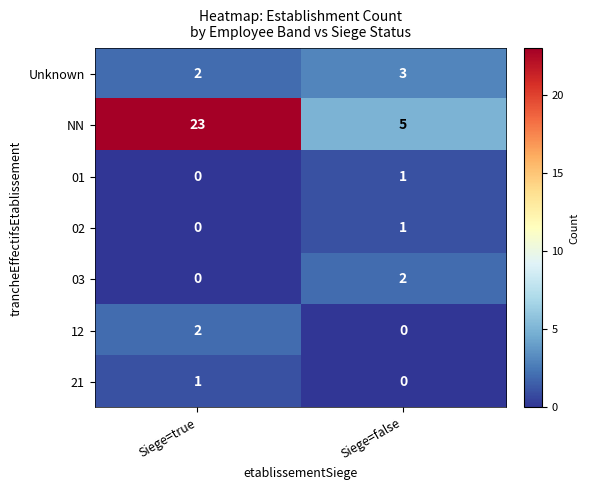

Which series changed the most between Siege=true and Siege=false?

NN